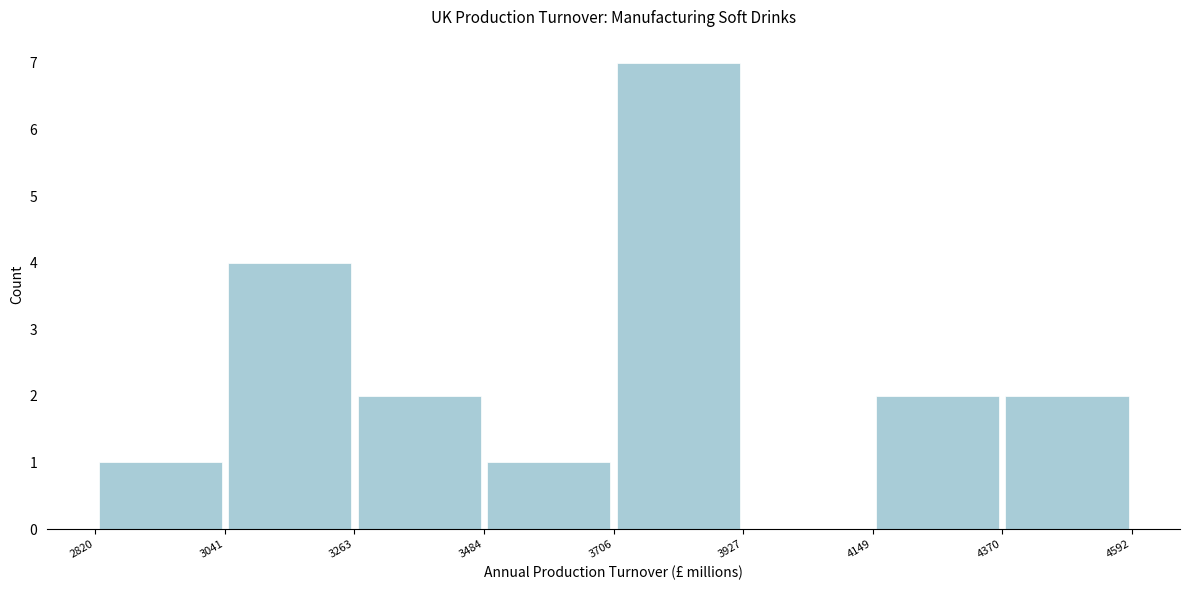

Reading left to right, transcribe this chart: for each bar, give the range it covers on the x-axis and its height. The values are not printed on the chart, so give them approximately, as read against the axis.

2820 to 3041: 1
3041 to 3263: 4
3263 to 3484: 2
3484 to 3706: 1
3706 to 3927: 7
3927 to 4149: 0
4149 to 4370: 2
4370 to 4592: 2